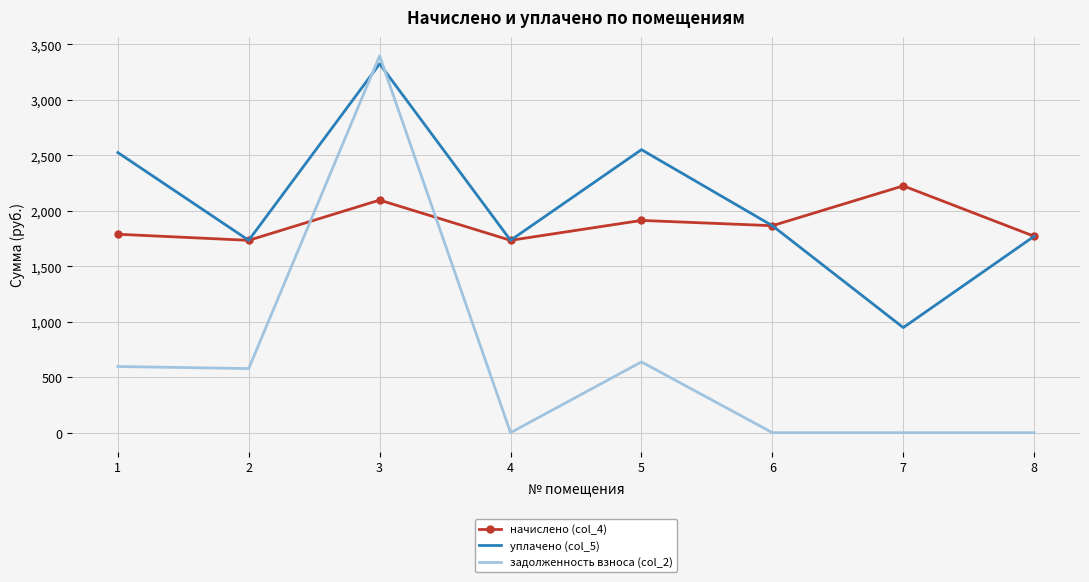

Which series has the largest total across all categories?

уплачено (col_5)